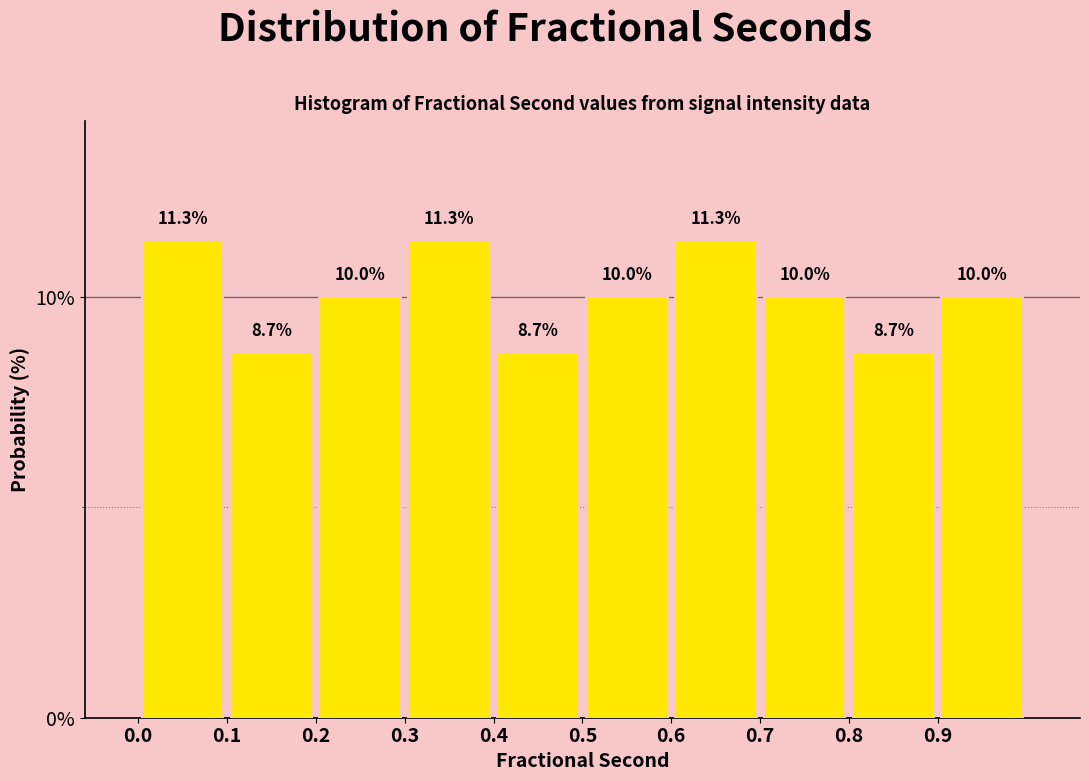

Reading left to right, transcribe this chart: for each bar, give the range it covers on the x-axis and its height.

0.0 to 0.1: 11.3
0.1 to 0.2: 8.7
0.2 to 0.3: 10.0
0.3 to 0.4: 11.3
0.4 to 0.5: 8.7
0.5 to 0.6: 10.0
0.6 to 0.7: 11.3
0.7 to 0.8: 10.0
0.8 to 0.9: 8.7
0.9 to 1.0: 10.0